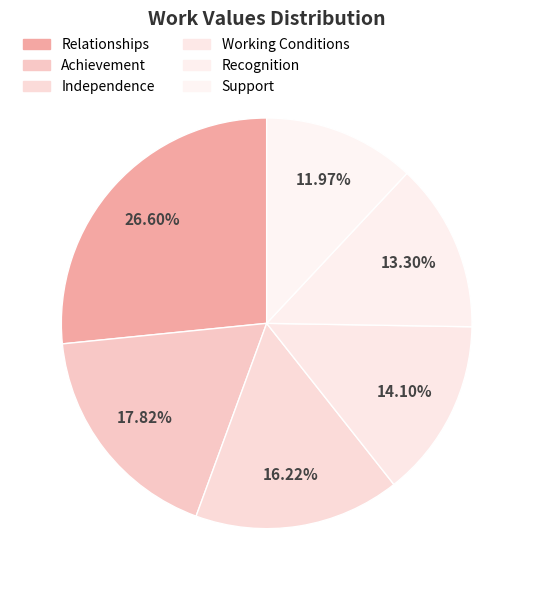

Which category has the biggest portion of the pie?

Relationships